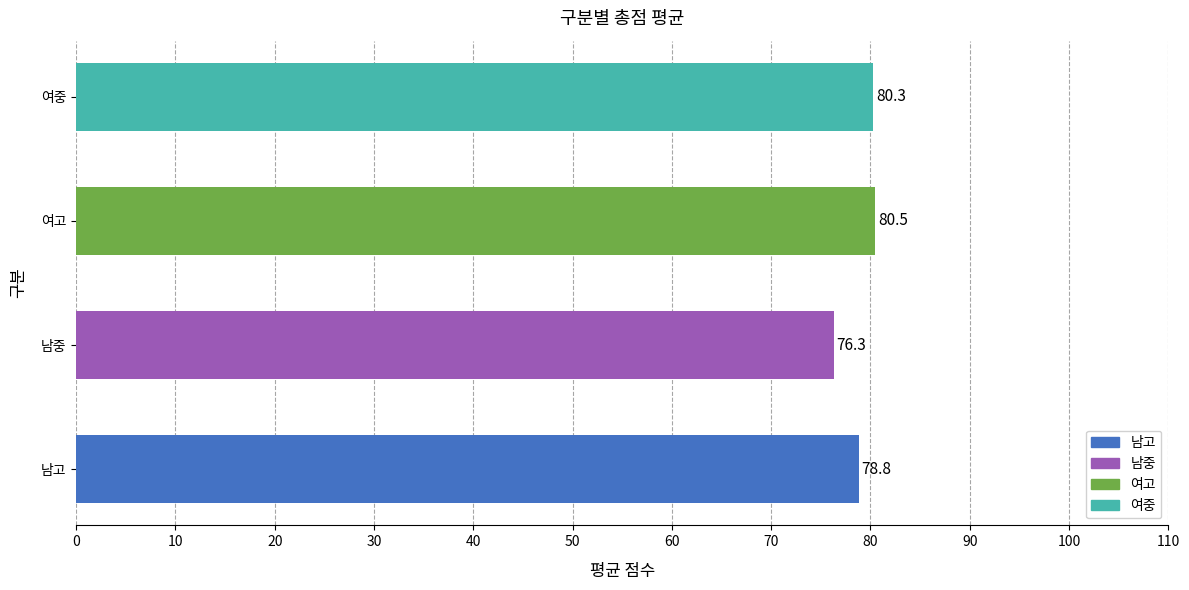

The chart shows a value of 76.3 at 남중. True or false?

True